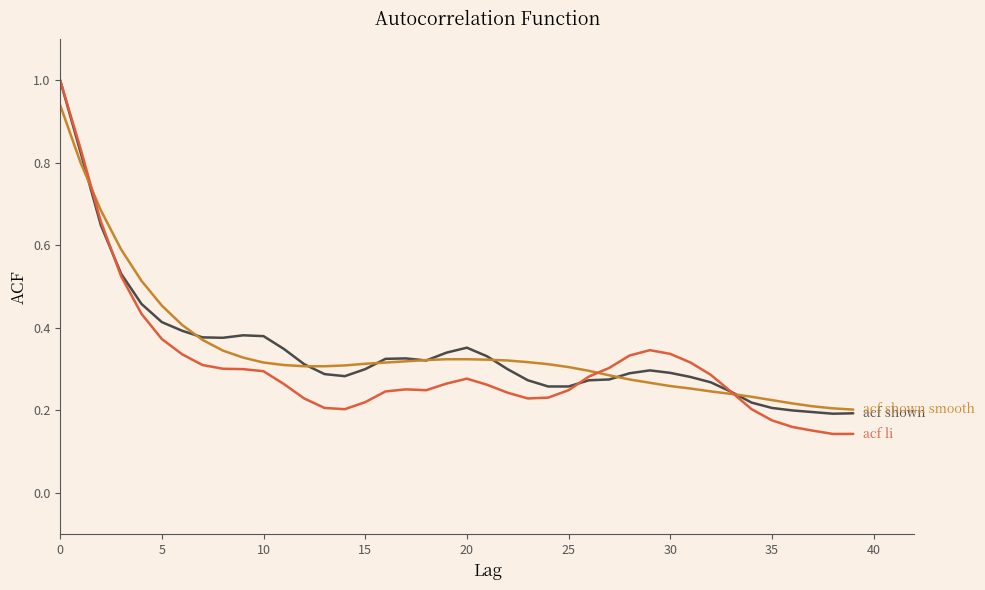

Does the chart have visible grid lines?

No